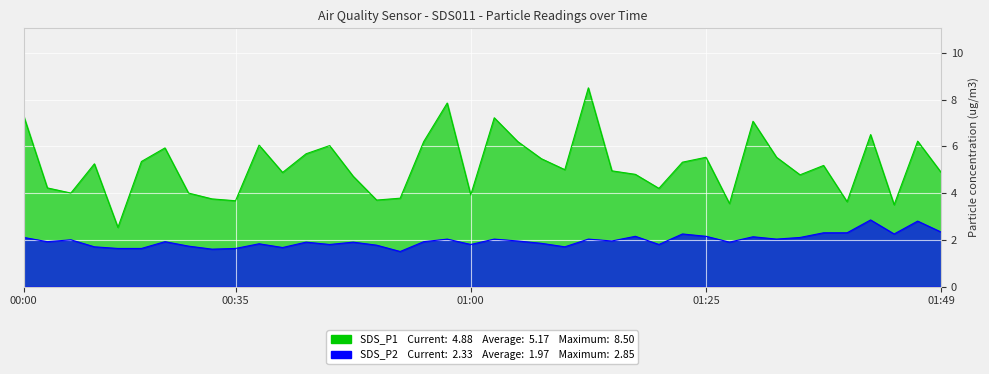

What is the sum of all SDS_P1 values?

206.8